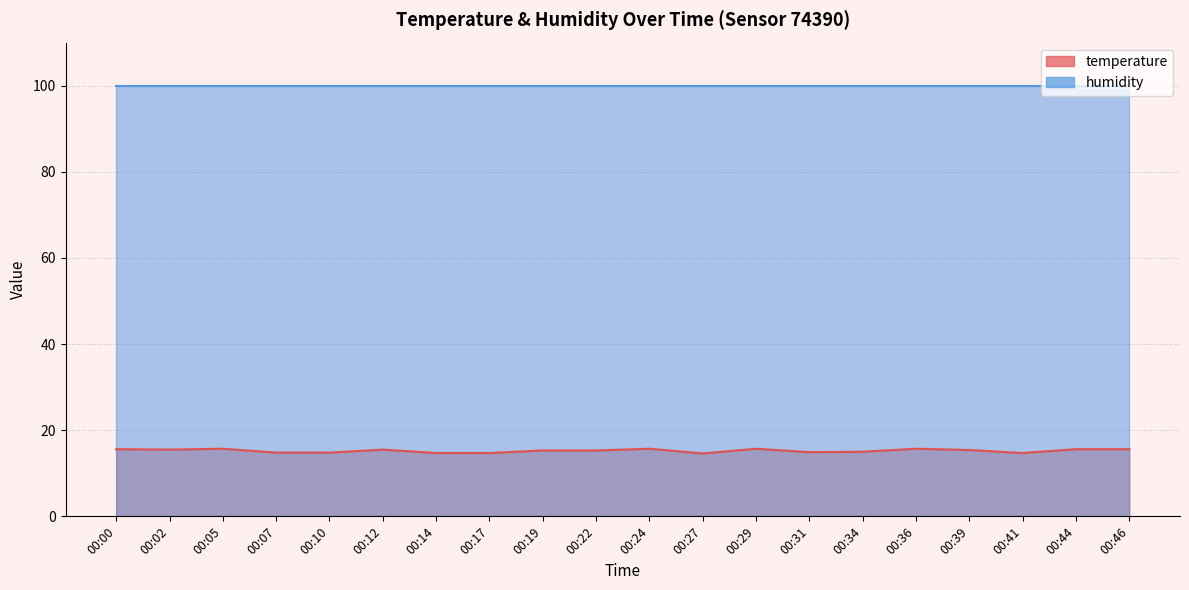

List the labels in order of value, largest first.

00:05, 00:24, 00:29, 00:36, 00:00, 00:44, 00:46, 00:02, 00:12, 00:39, 00:19, 00:22, 00:34, 00:31, 00:07, 00:10, 00:14, 00:17, 00:41, 00:27